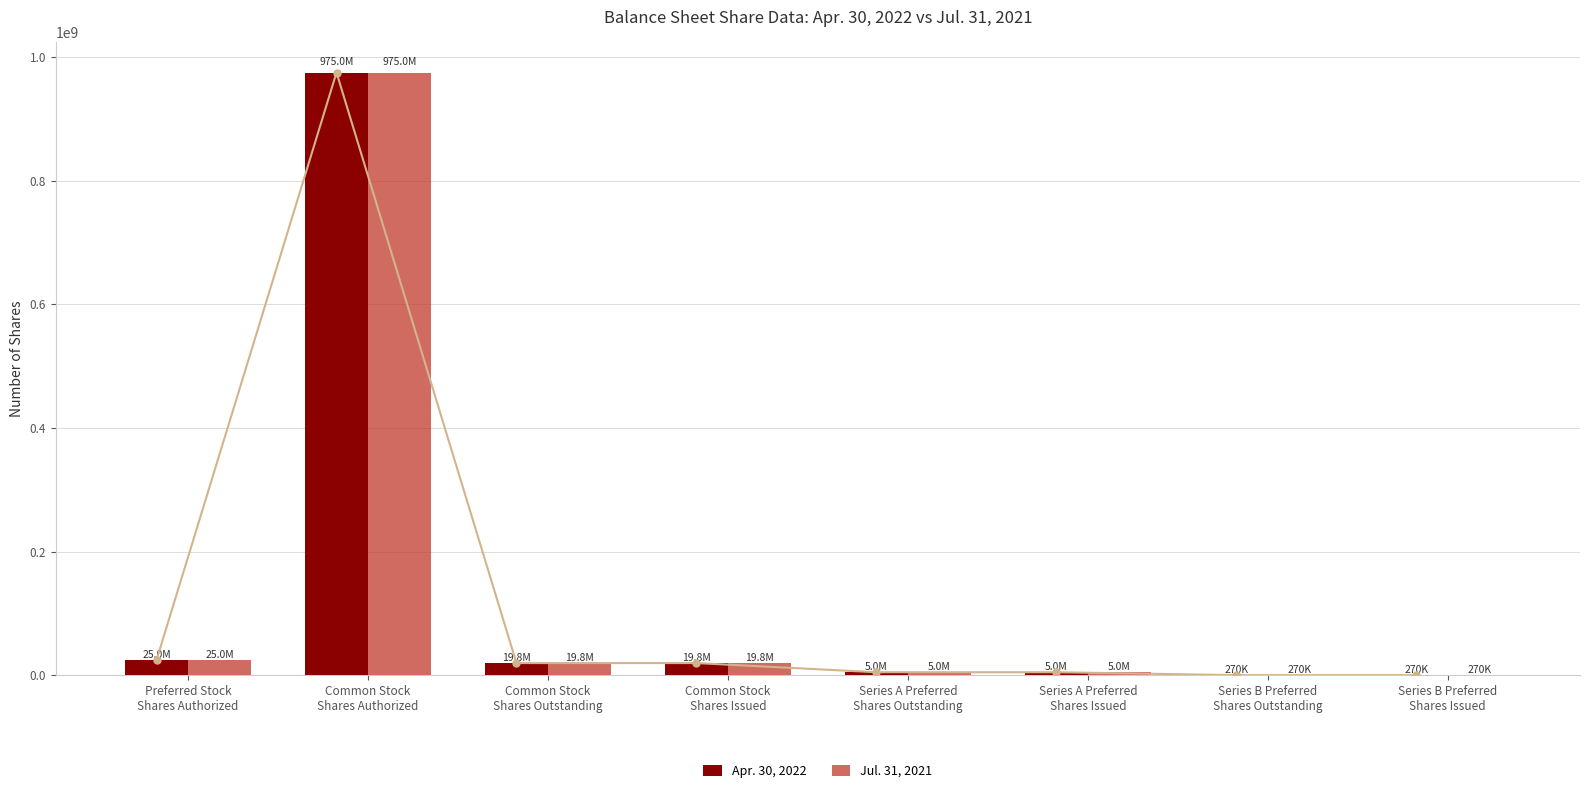

Which has a higher value, Preferred Stock
Shares Authorized or Series A Preferred
Shares Outstanding?

Preferred Stock
Shares Authorized